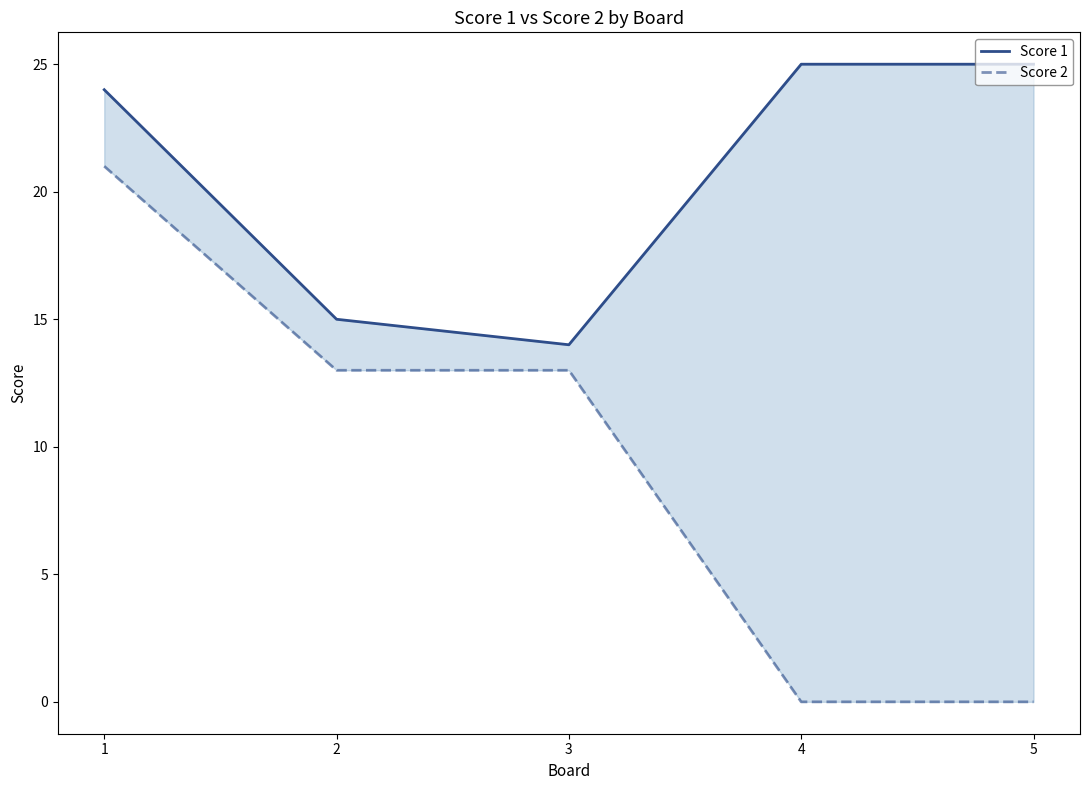

What is the difference between the highest and lowest values at 1?

3